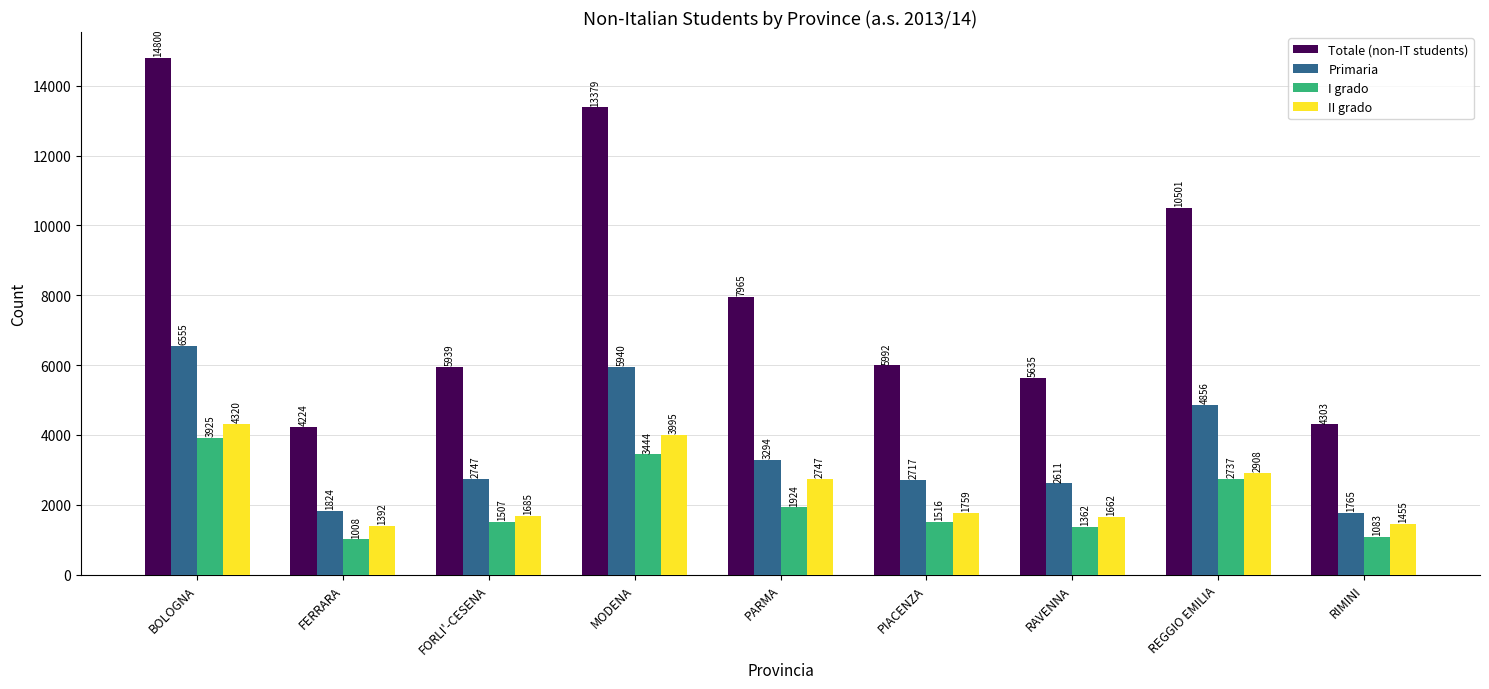

What is the maximum value shown in the chart?

14800